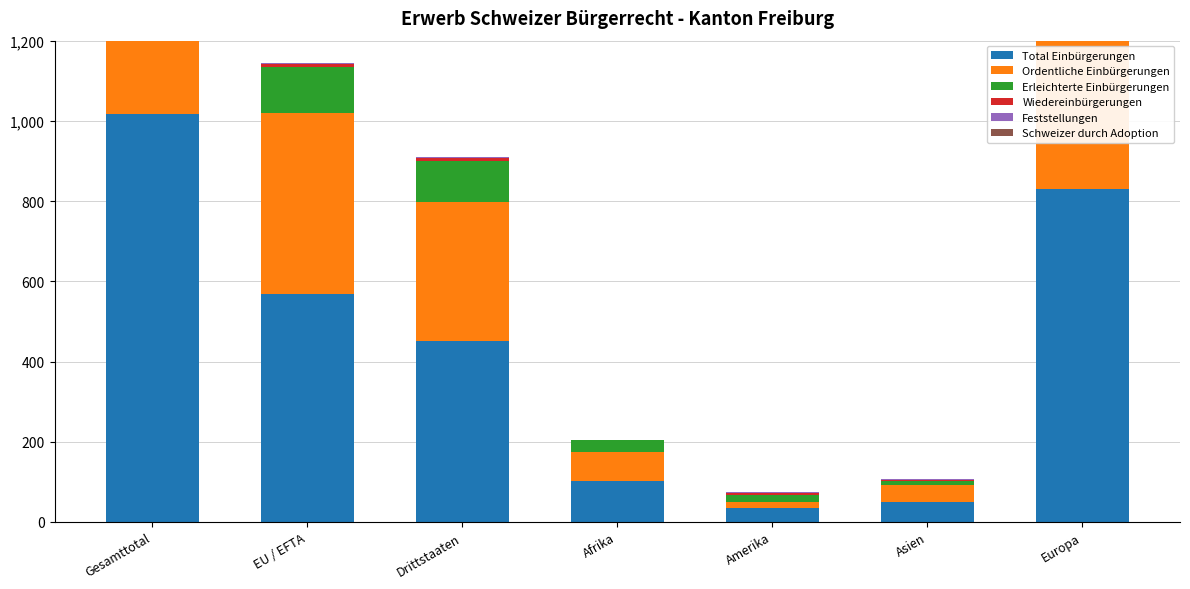

Rank the series by their maximum value, from highest to lowest.

Total Einbürgerungen, Ordentliche Einbürgerungen, Erleichterte Einbürgerungen, Wiedereinbürgerungen, Feststellungen, Schweizer durch Adoption